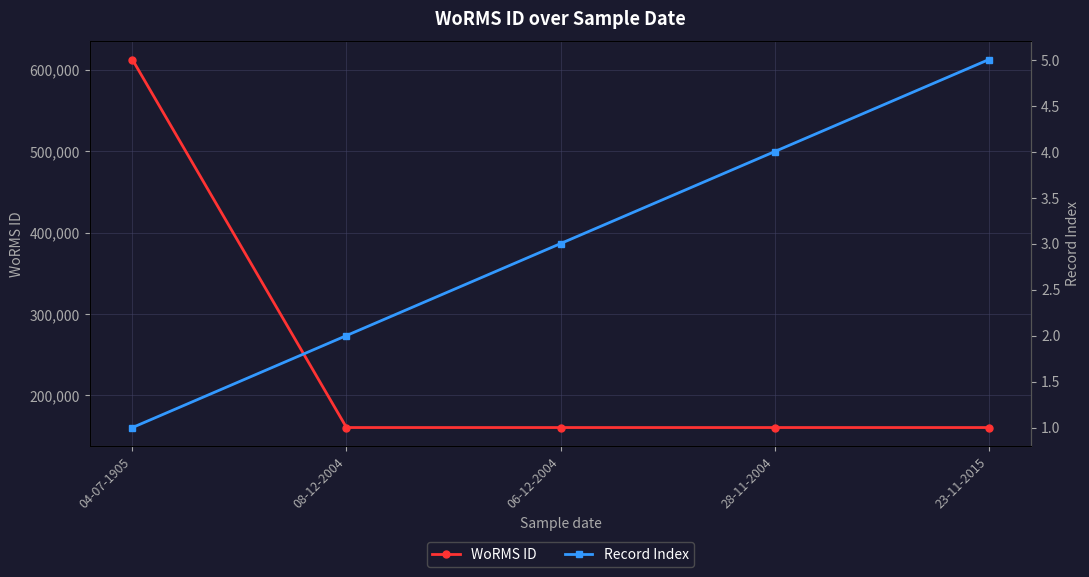

Reading right to left, what are all the values shown in this chart?

WoRMS ID: 160572	160572	160572	160572	612418
Record Index: 5	4	3	2	1